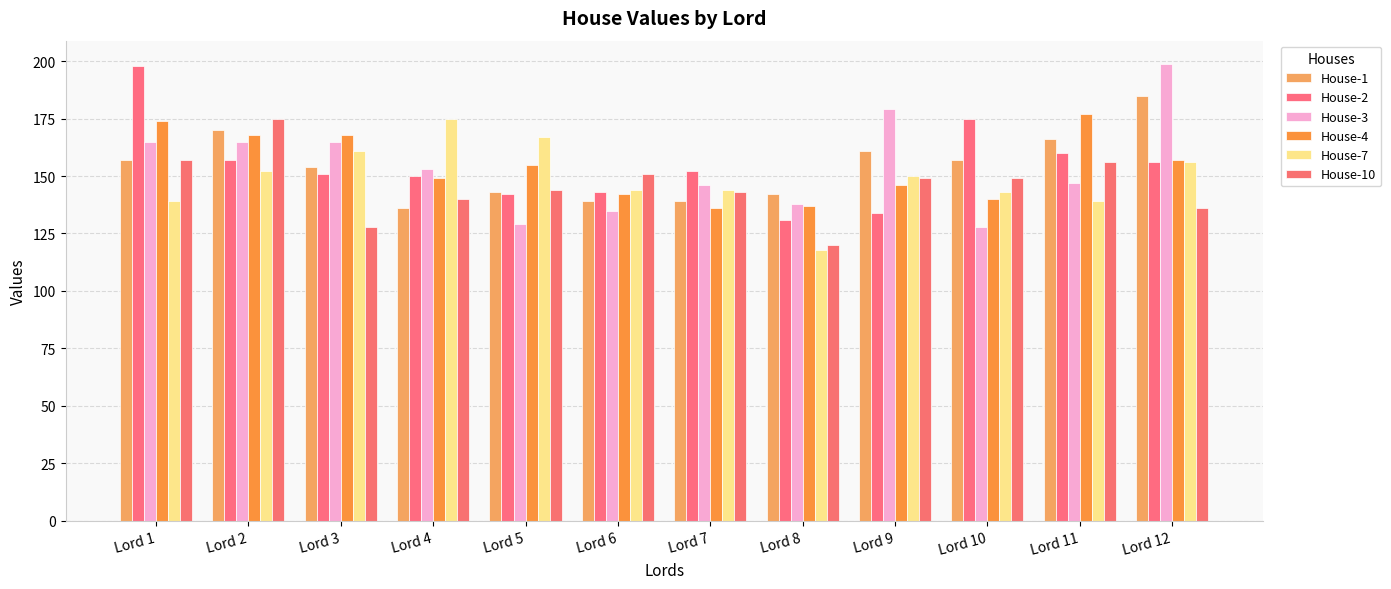

How many groups of bars are there?

12